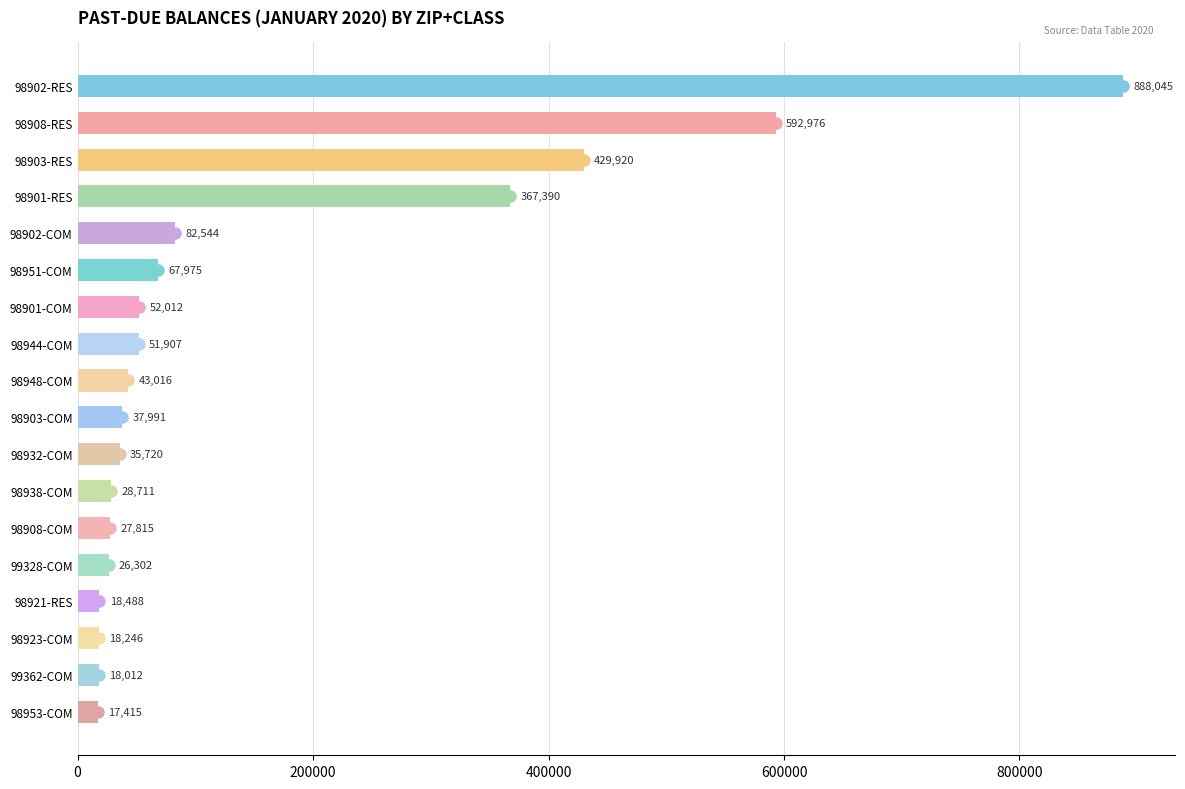

How many values exceed 43016?

9